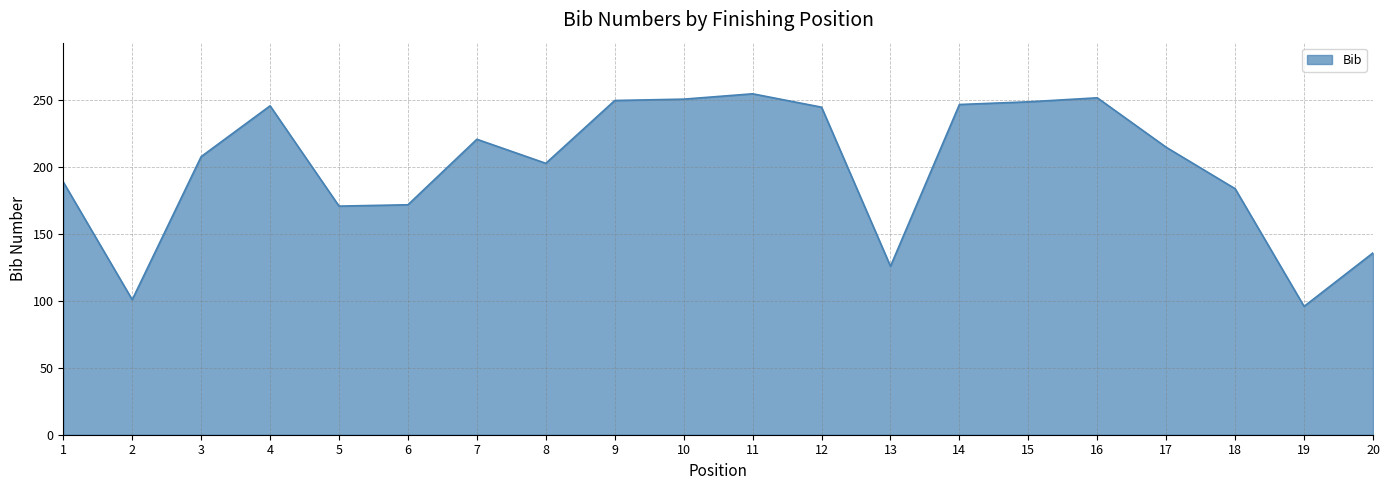

Between 8 and 19, which is larger?

8